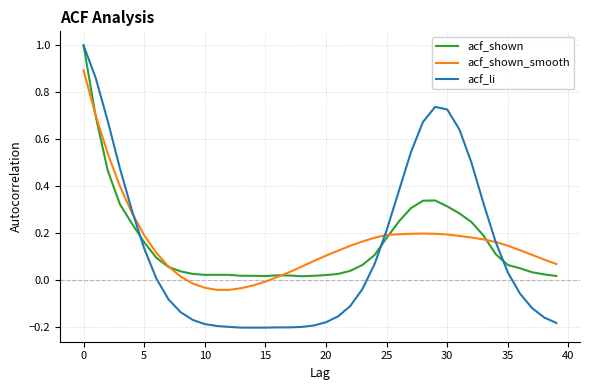

What is the highest value of the acf_shown series?

1.0